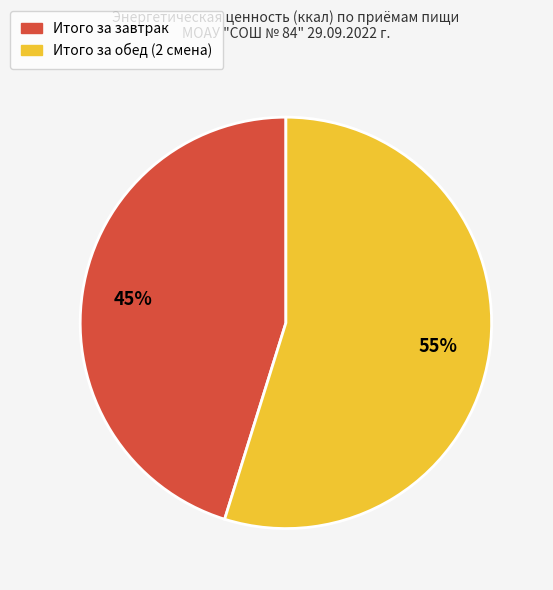

Is Итого за завтрак the majority of the pie?

No